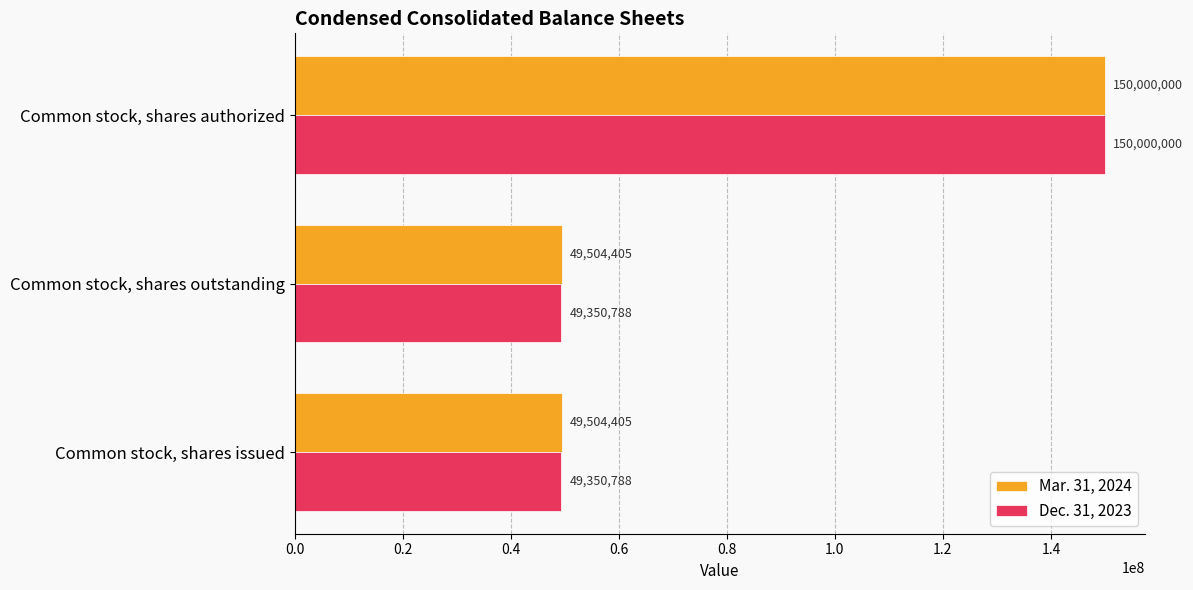

Which series has the largest total across all categories?

Mar. 31, 2024